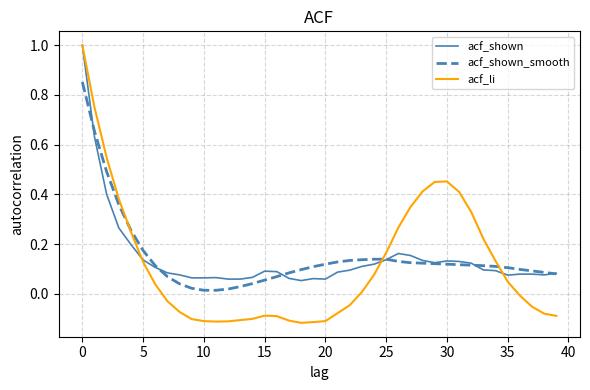

Which series has the widest spread of values?

acf_li